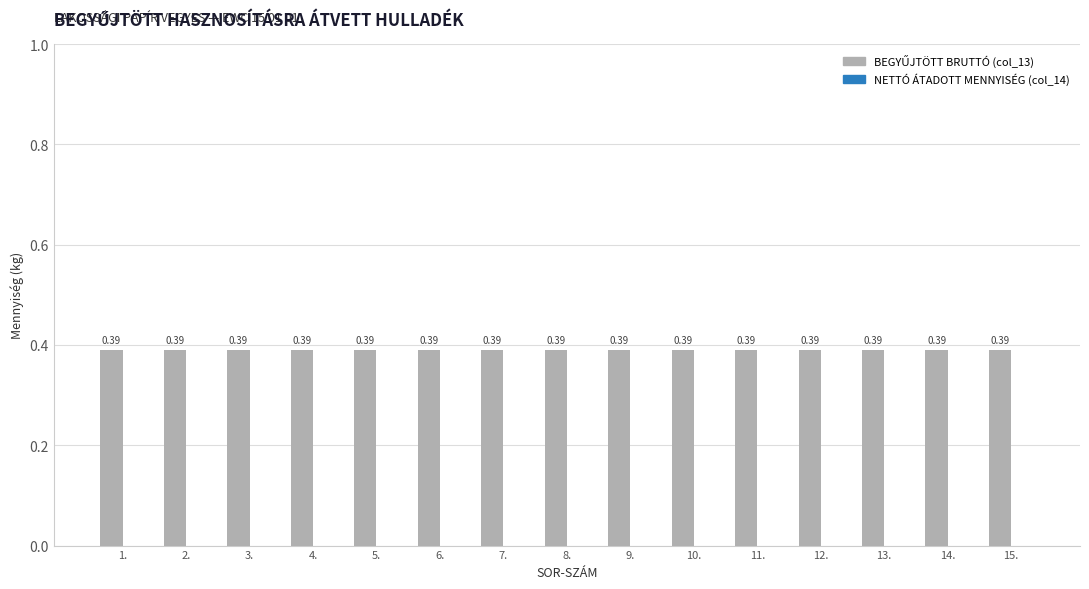

What is the spread (max minus min) of values at 10.?

0.4